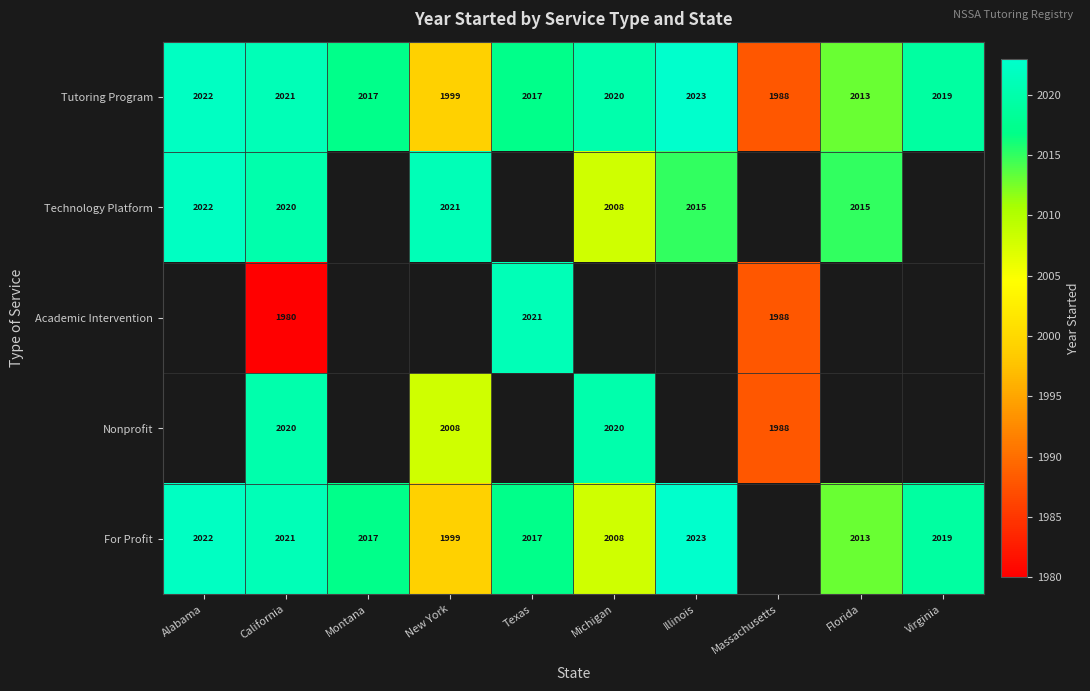

Is it true that Technology Platform equals 2020 at California?

True